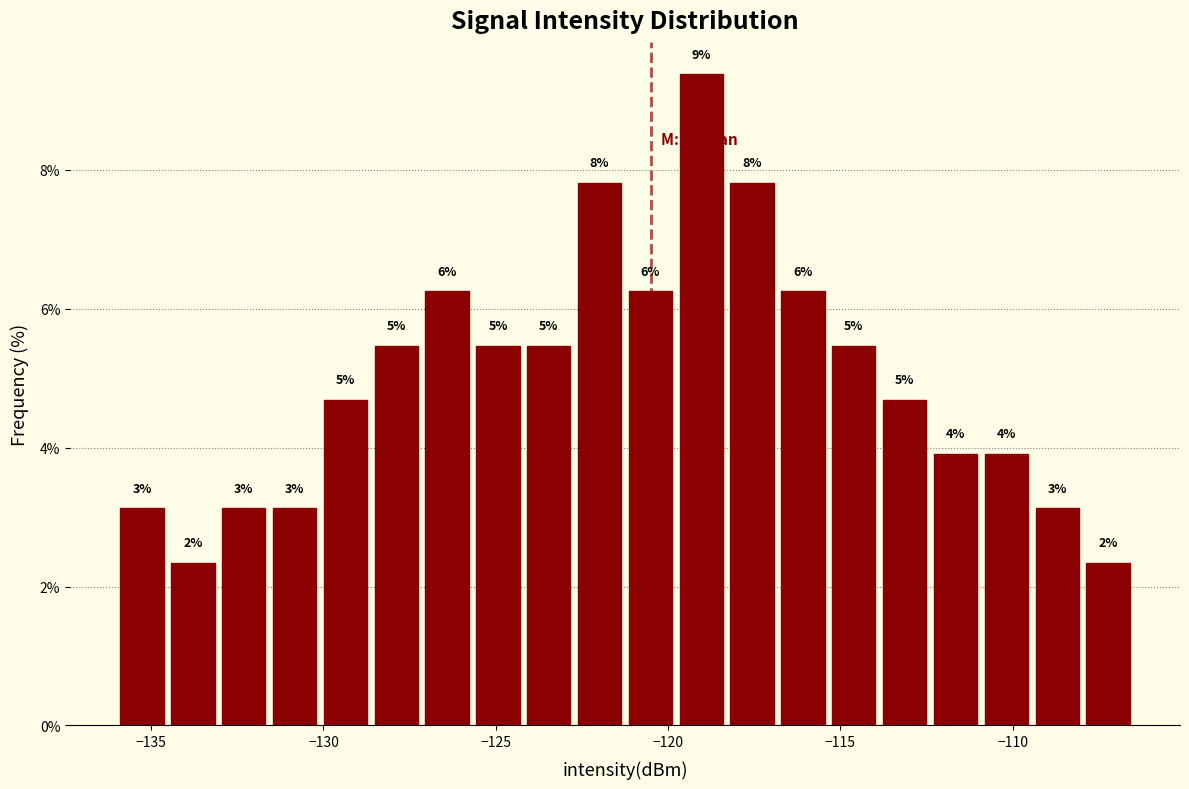

Read against the x-axis, roughly where is the centre of the tallest bar?

-119.0